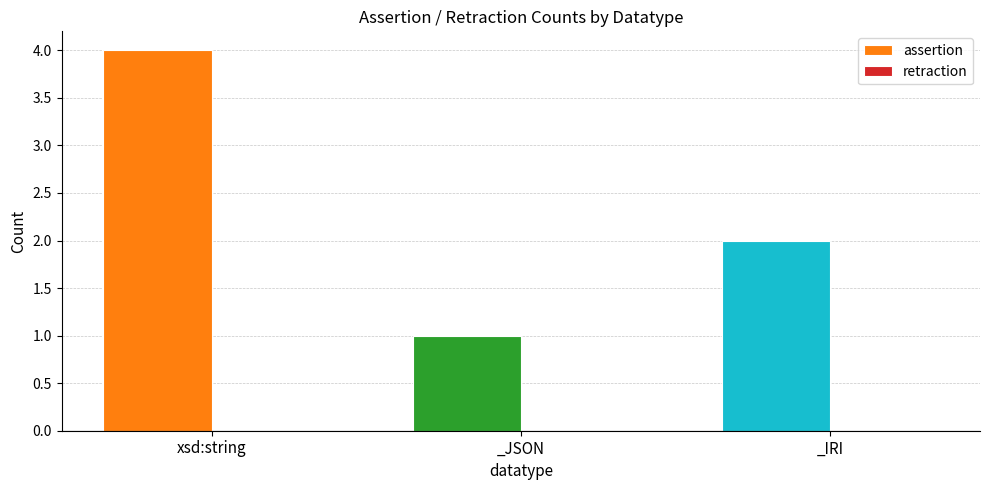

Which category has the lowest value across all series?

_JSON